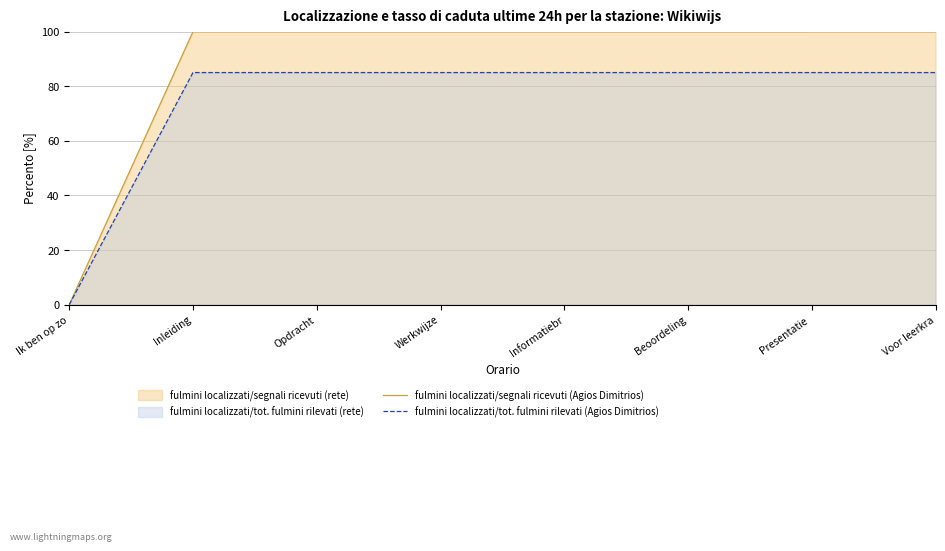

What is the average value of the fulmini localizzati/segnali ricevuti (Agios Dimitrios) series?

87.5